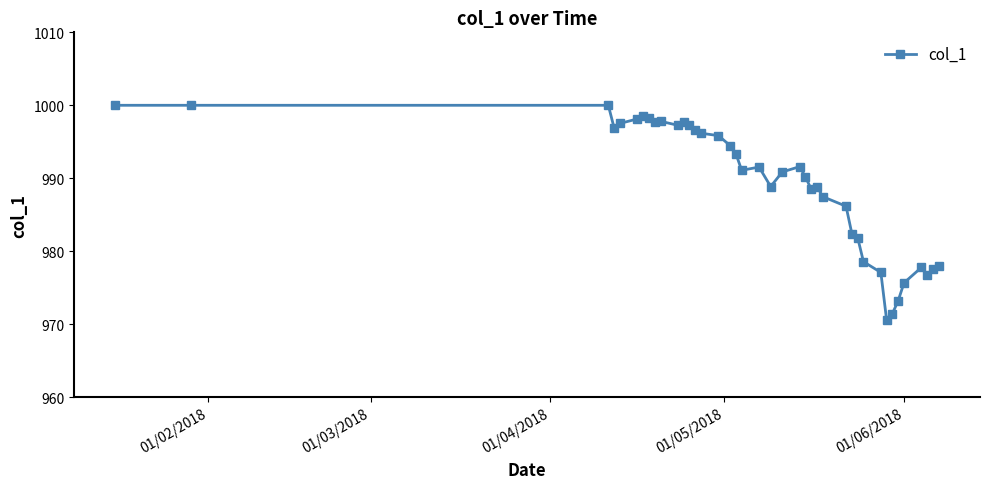

What is the sum of all values?

39569.6